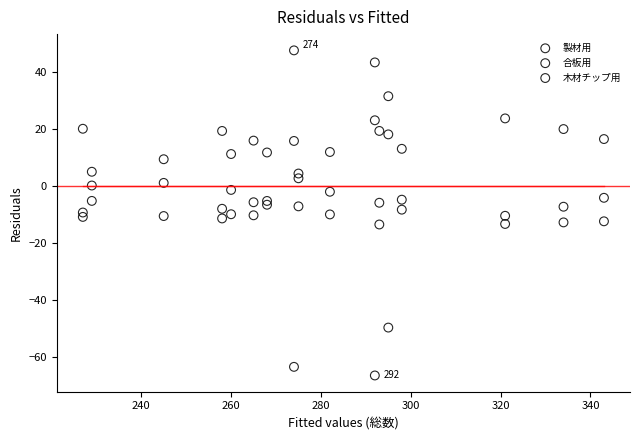

Which series contains the highest Y value?

合板用